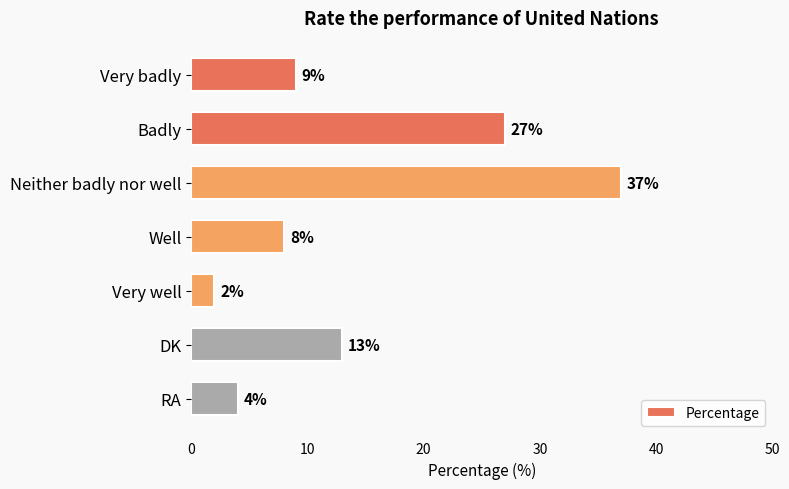

What is the average value?

14